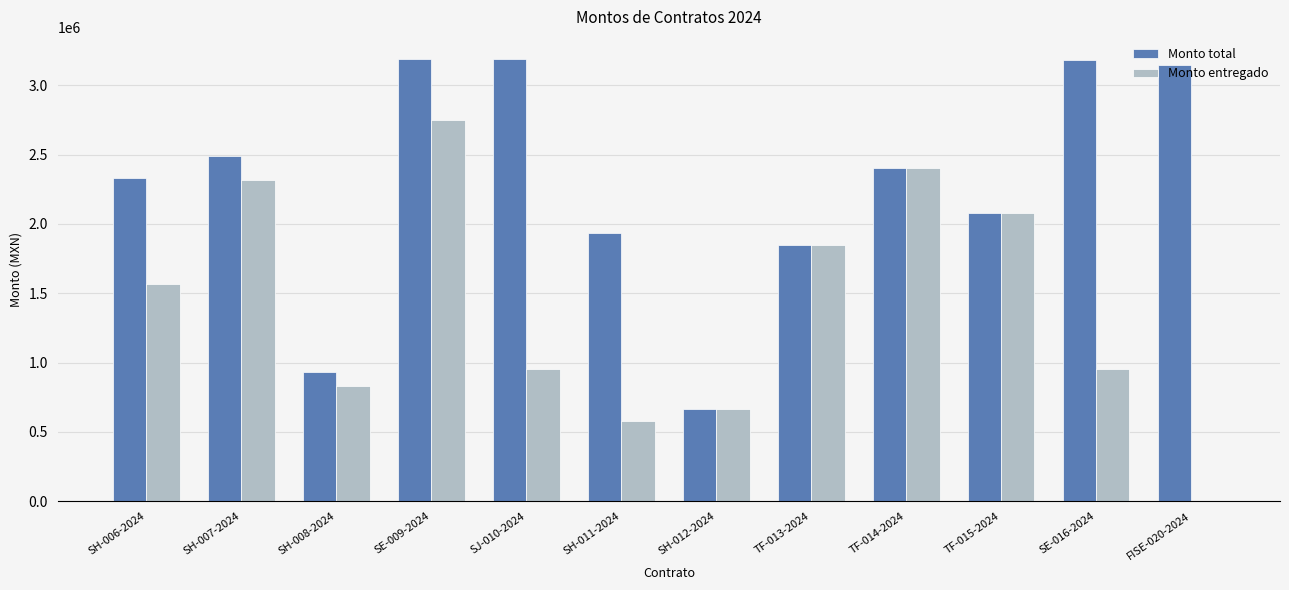

What is the average value of the Monto total series?

2283071.1